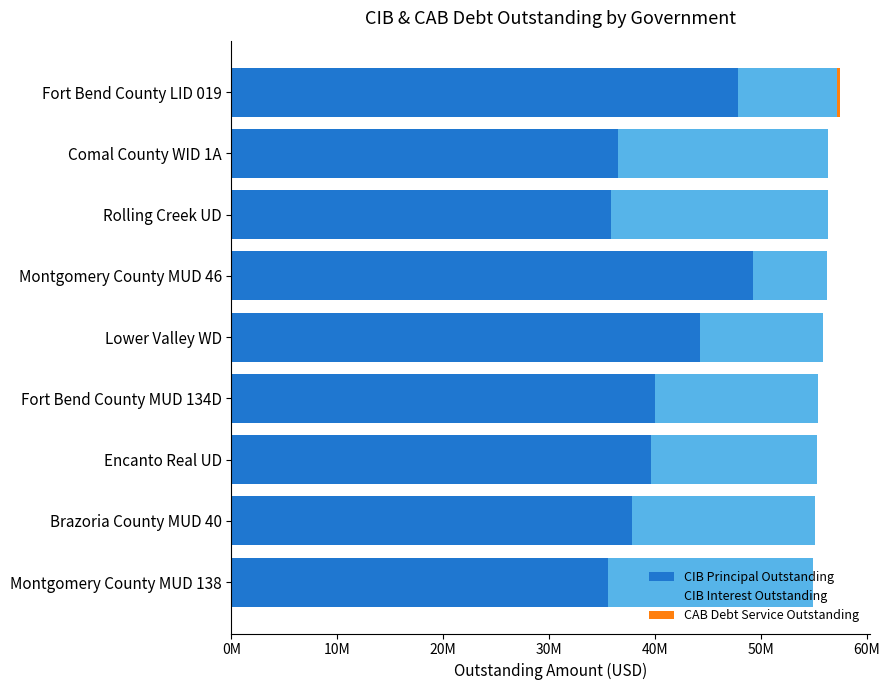

Does the chart contain any negative values?

No